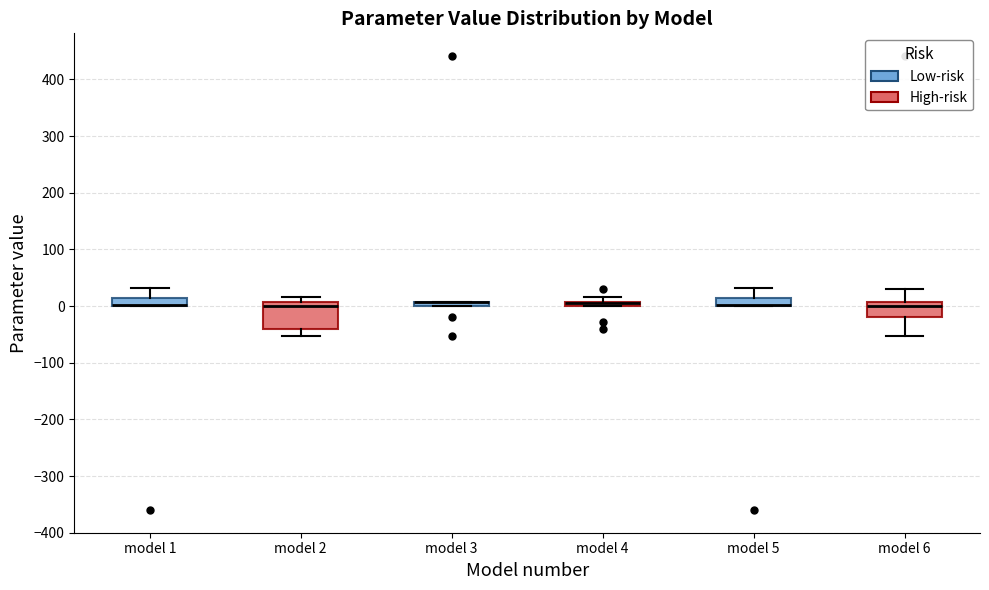

Where does the upper whisker of the box for model 5 end on the y-axis? The values are not printed on the chart, so give them approximately, as read against the axis.

30